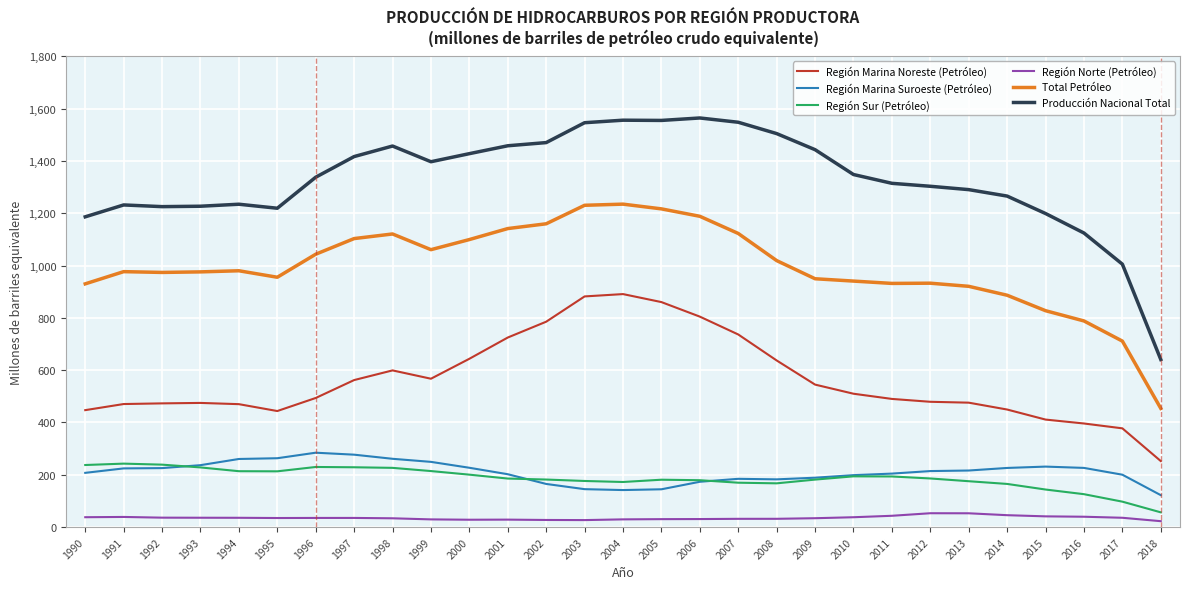

Is it true that Total Petróleo equals 1454.4 at 1994?

False